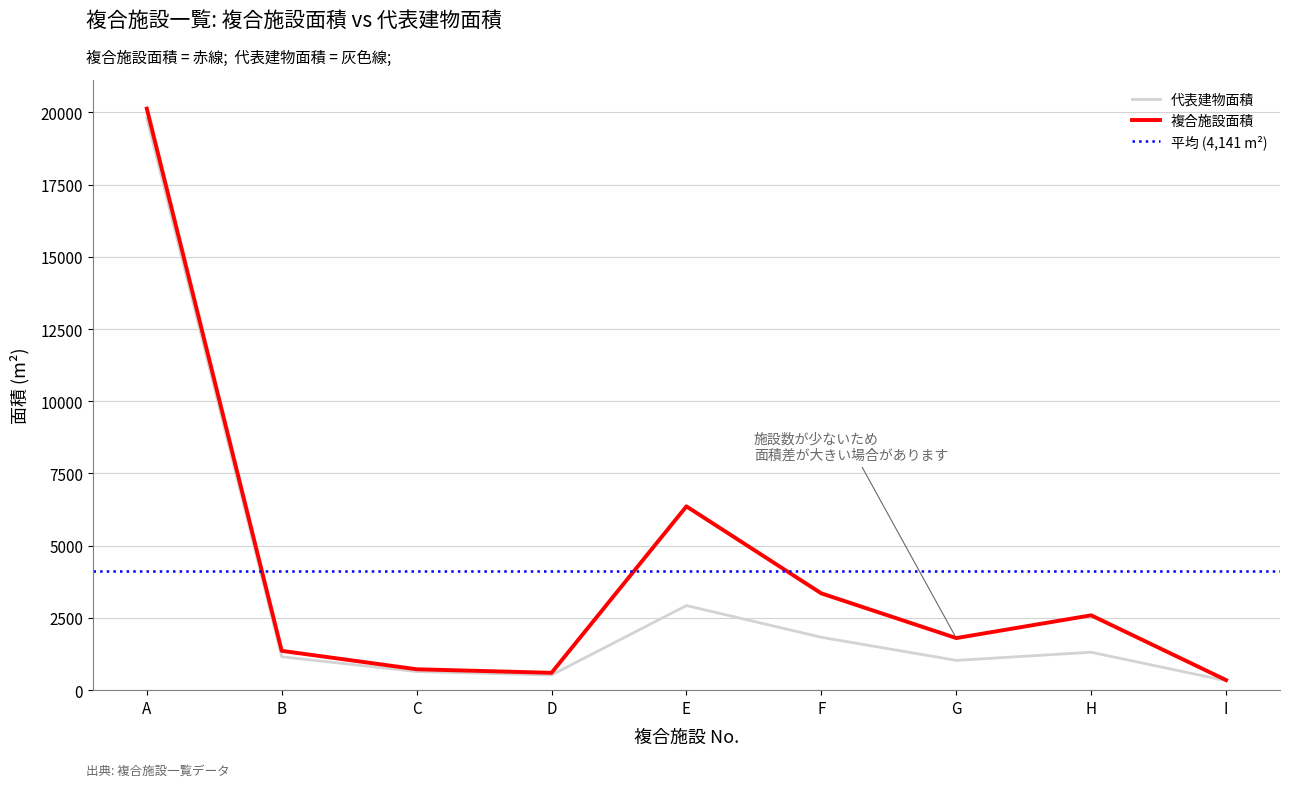

True or false: 複合施設面積 and 代表建物面積 intersect in this chart.

False